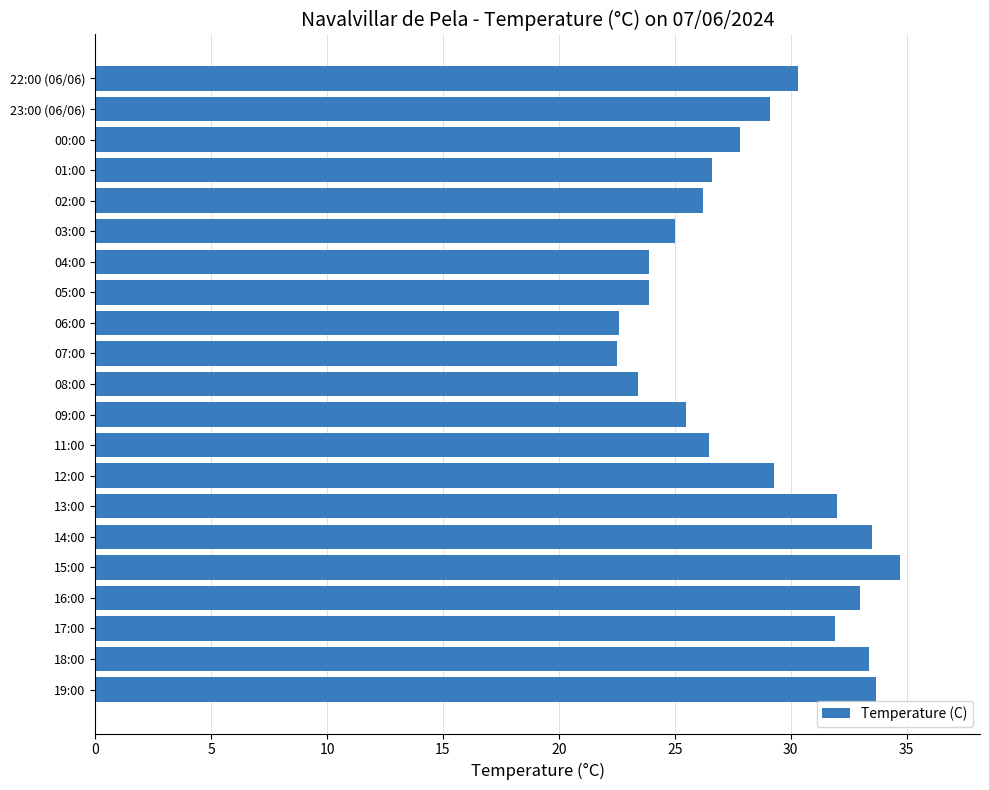

What is the greatest value displayed?

34.7